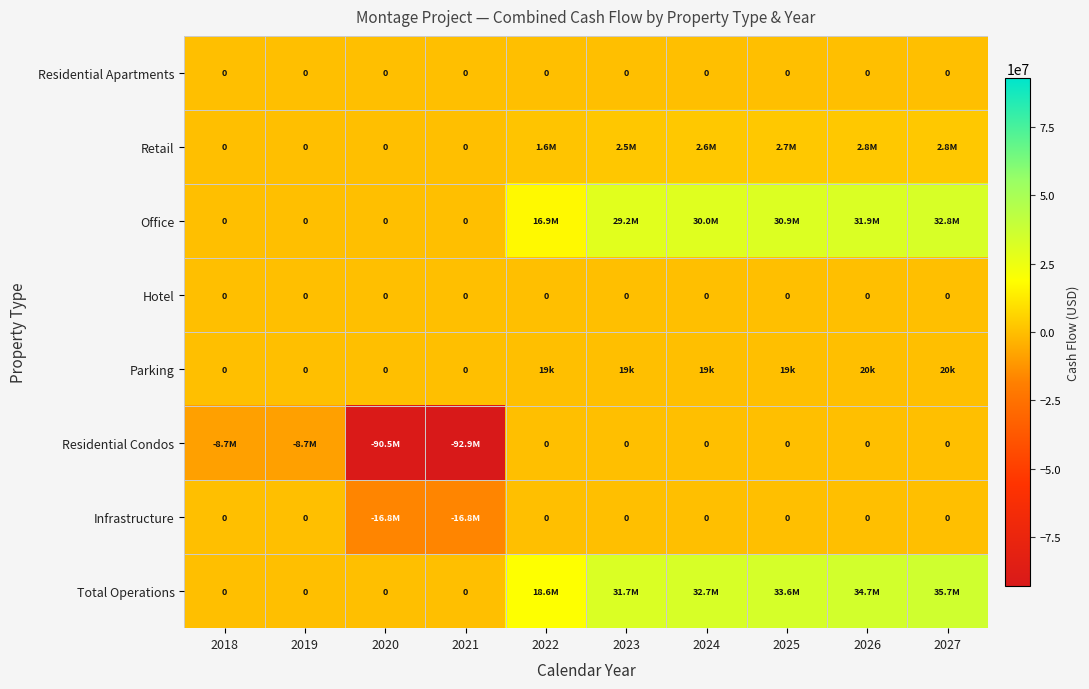

How many positive values does the Total Operations series have?

6